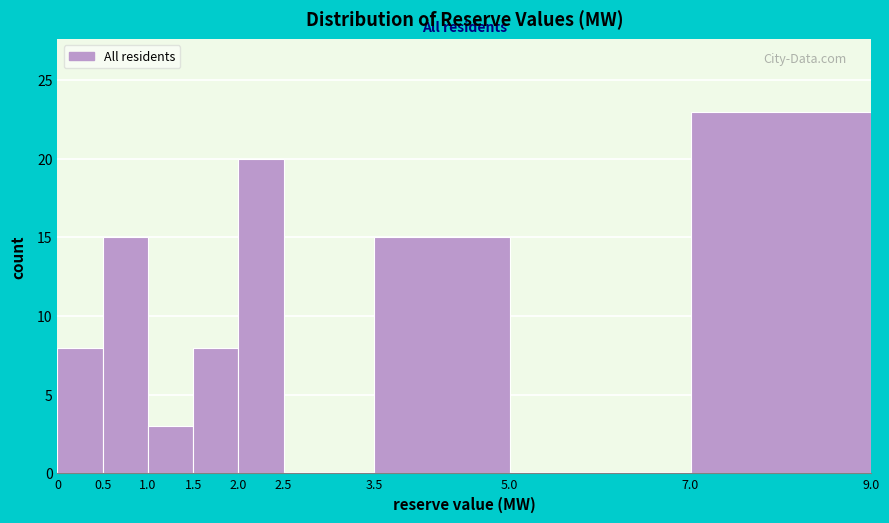

What is the height of the bar covering 2.0 to 2.5 on the x-axis? The values are not printed on the chart, so give them approximately, as read against the axis.

20